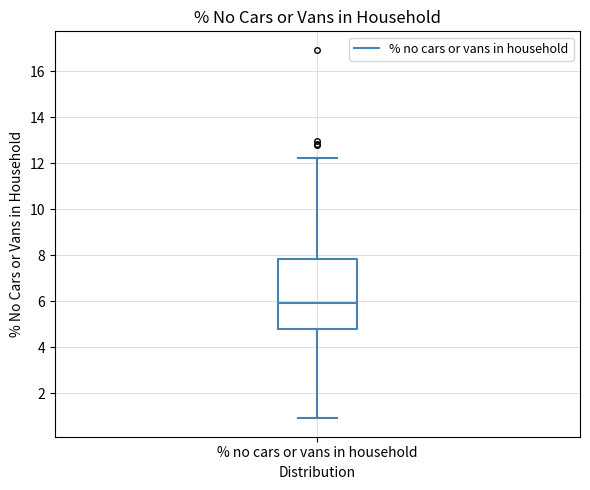

Where is the upper edge of the box for % no cars or vans in household on the y-axis? The values are not printed on the chart, so give them approximately, as read against the axis.

7.8